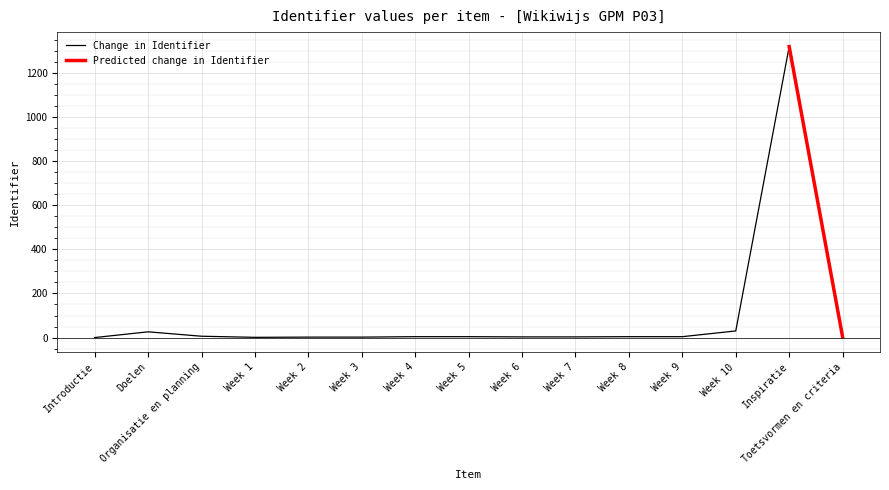

Is it true that Change in Identifier equals -545 at Introductie?

False